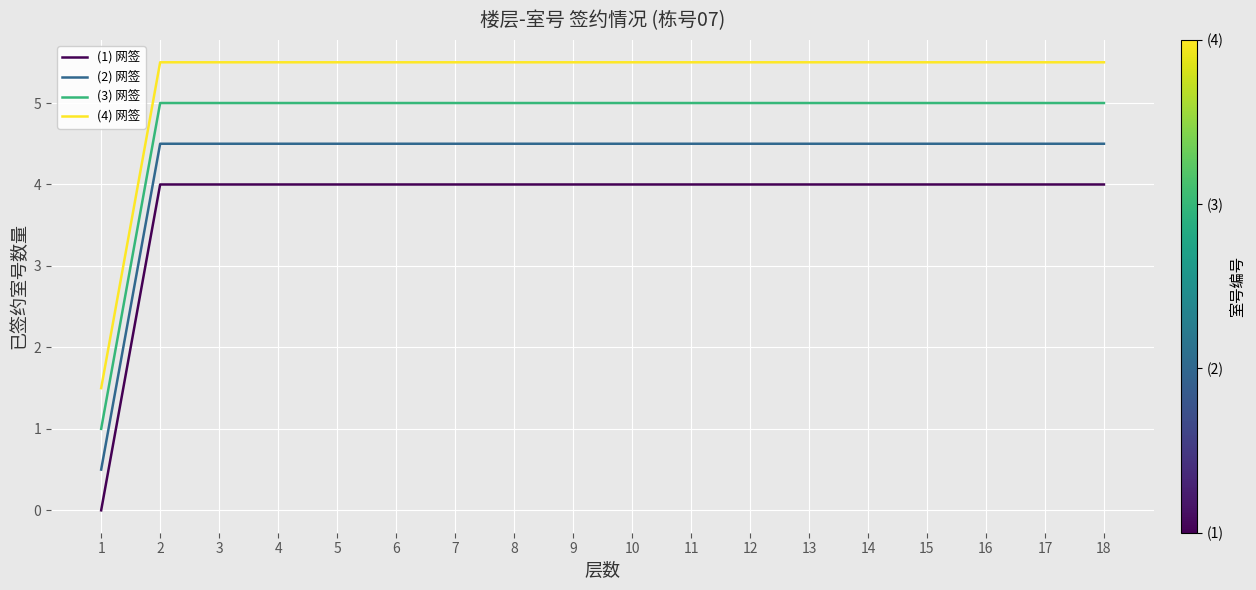

Rank the series by their average value, from lowest to highest.

(1) 网签, (2) 网签, (3) 网签, (4) 网签